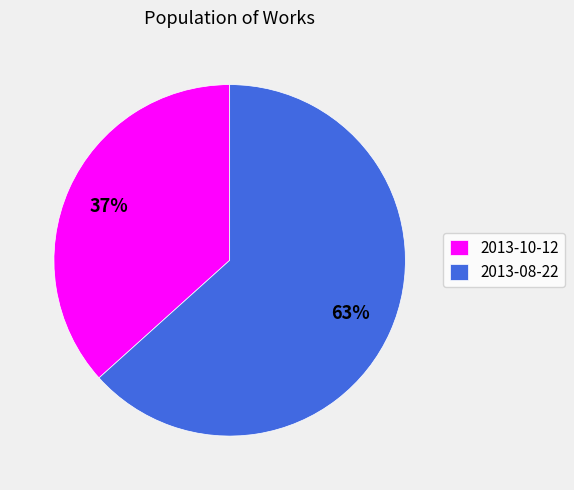

Is there any slice that represents more than half of the pie?

Yes